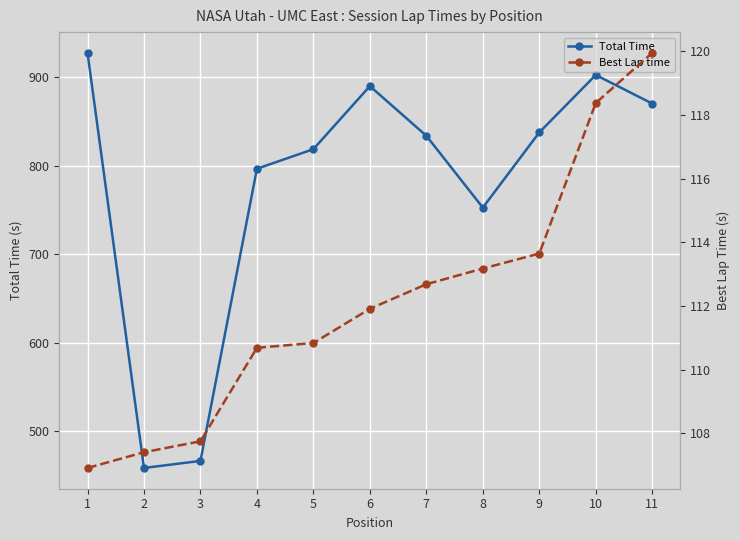

True or false: Best Lap time and Total Time cross at least once.

False